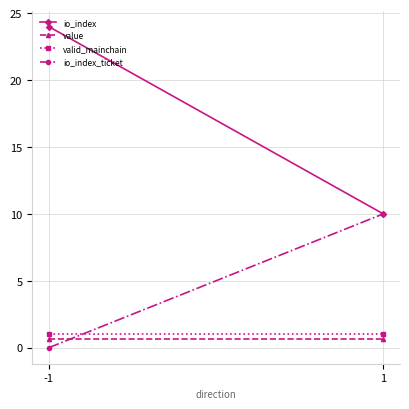

Where is value nearest to the value 0?

-1